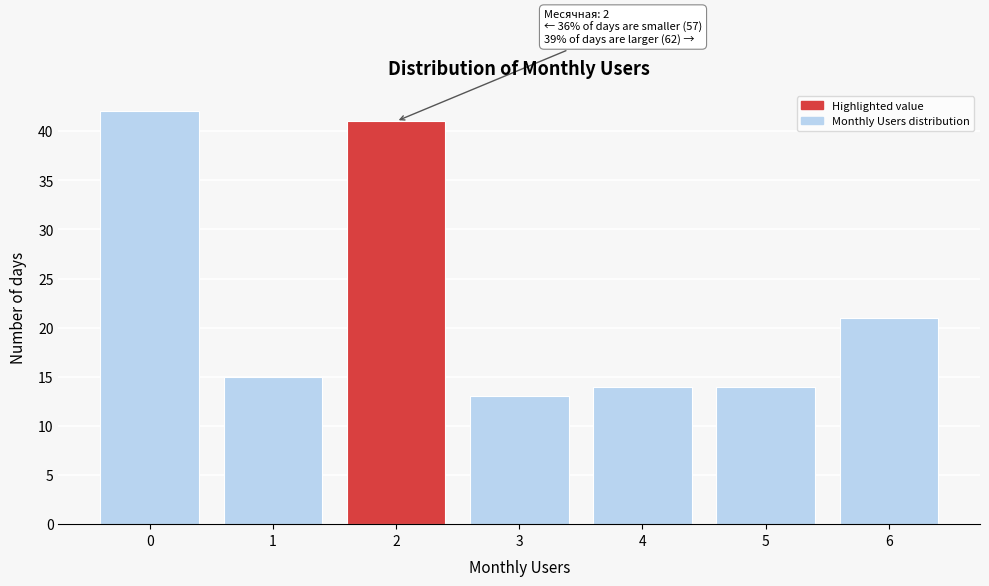

Reading right to left, transcribe all the data shown in this chart.

21	14	14	13	41	15	42